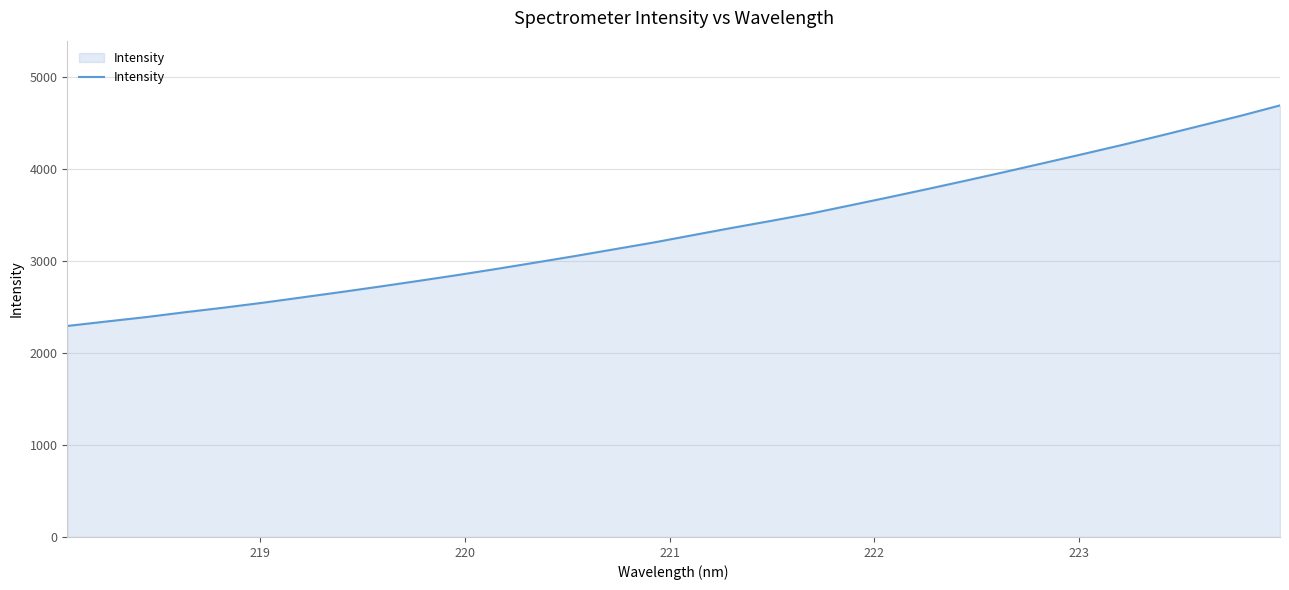

What is the smallest value displayed?

2291.3